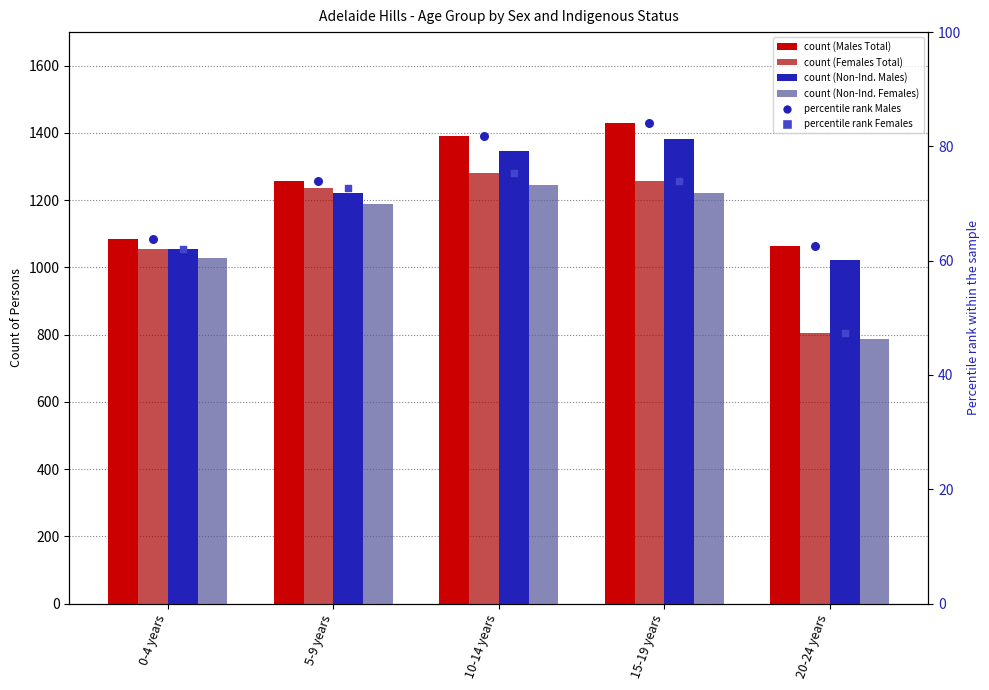

Is the value of Non-Indigenous Males at 10-14 years greater than the value of percentile Males (Total) at 15-19 years?

Yes